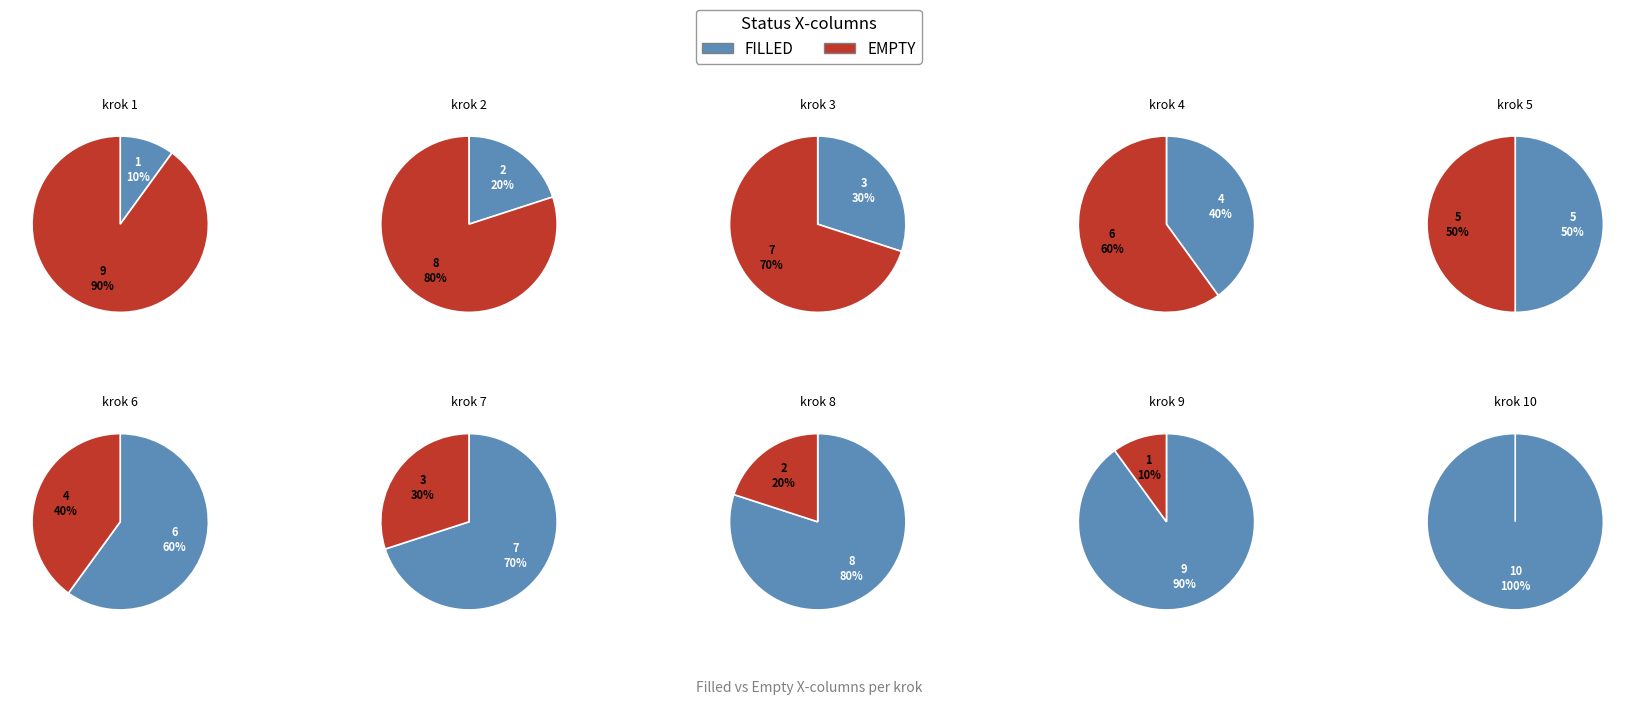

Rank the categories by filled value from highest to lowest.

10, 9, 8, 7, 6, 5, 4, 3, 2, 1